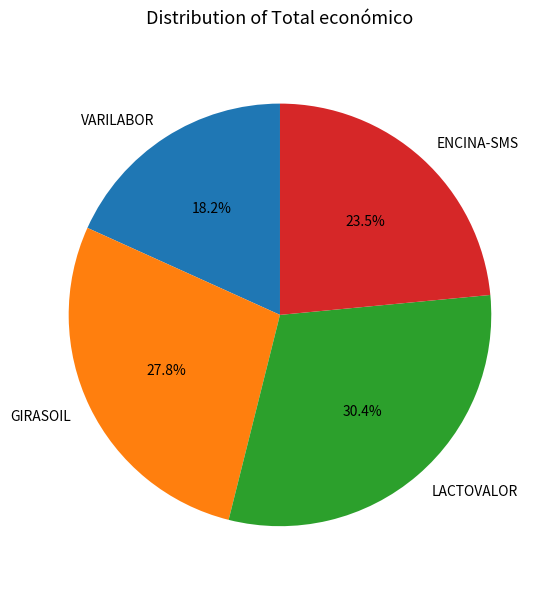

Does VARILABOR account for over 50% of the chart?

No